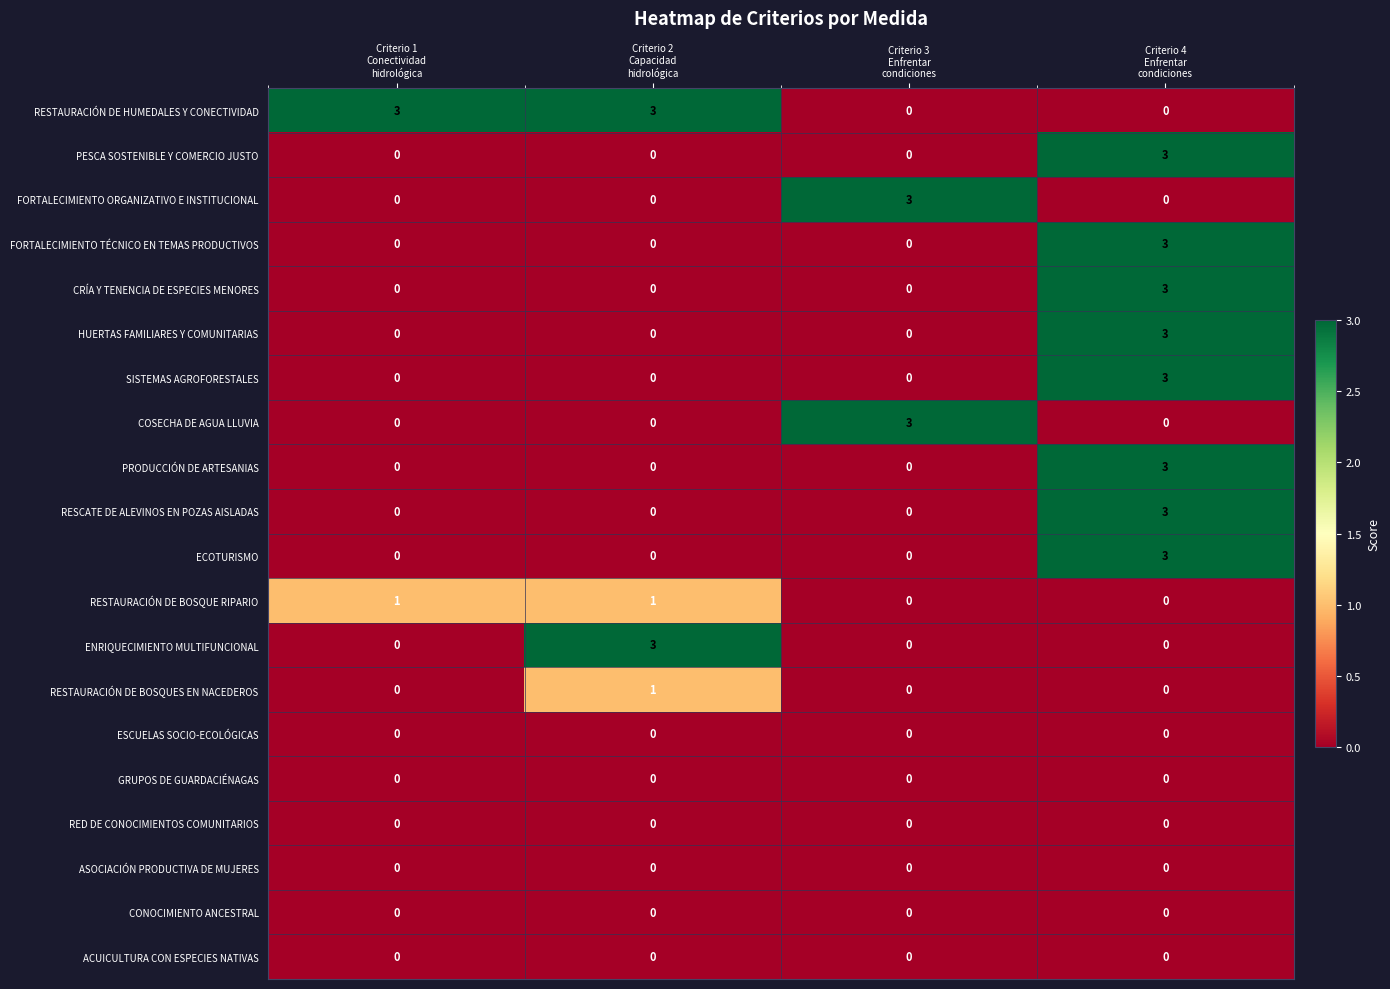

At how many categories does at least one series exceed 2?

4